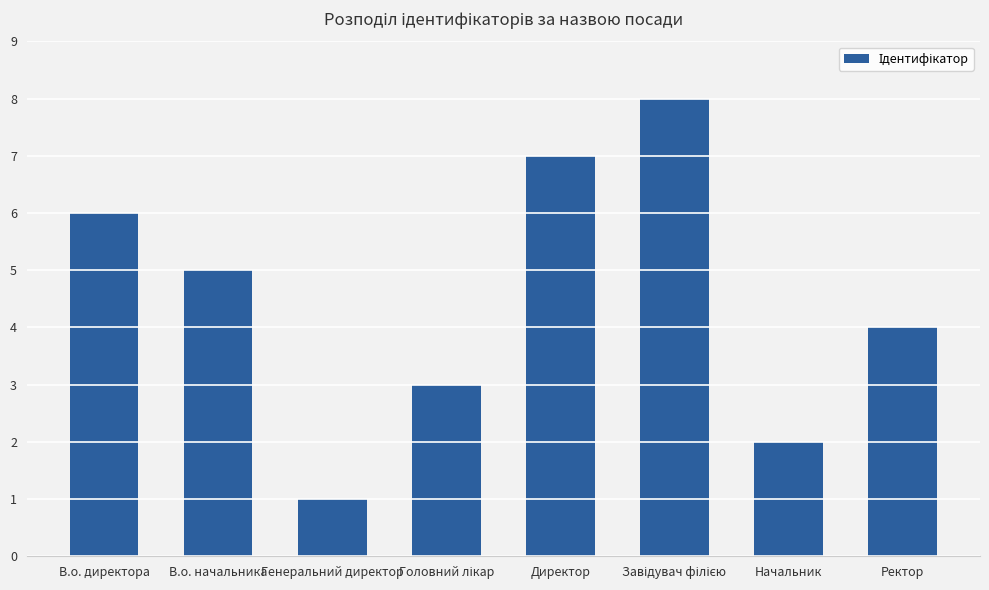

How many bars are there in total?

8